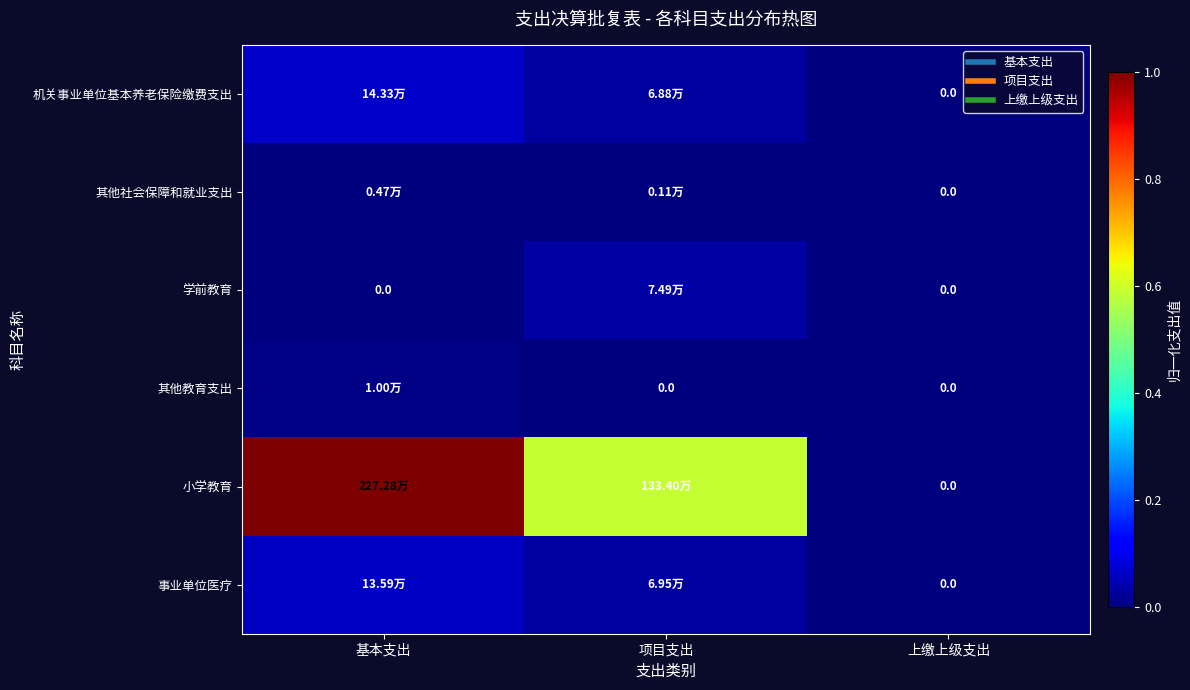

Rank the categories by 小学教育 value from lowest to highest.

上缴上级支出, 项目支出, 基本支出